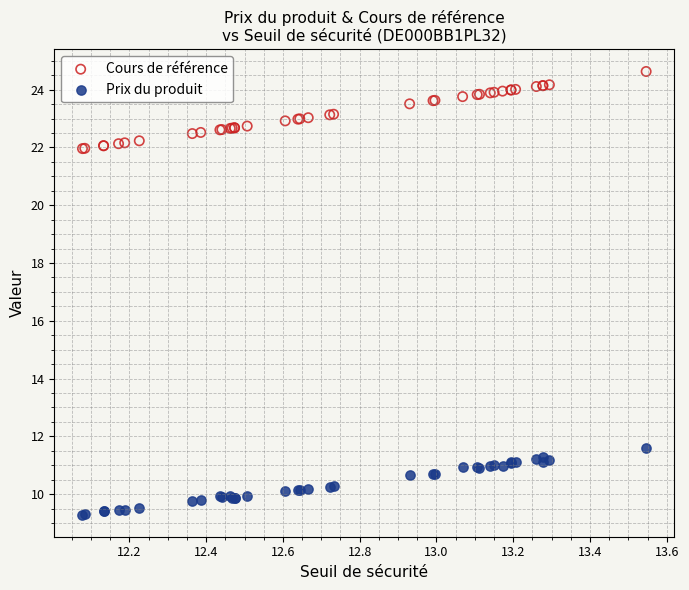

Which series reaches the maximum Y coordinate?

Cours de référence